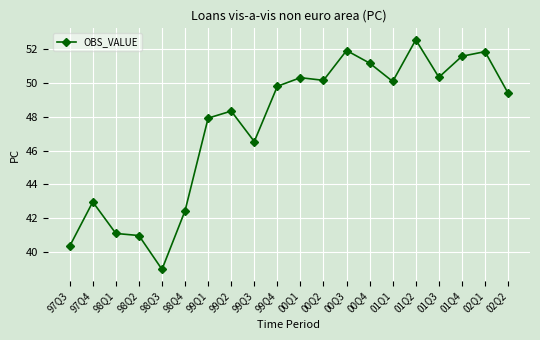

How many lines are shown in the chart?

1